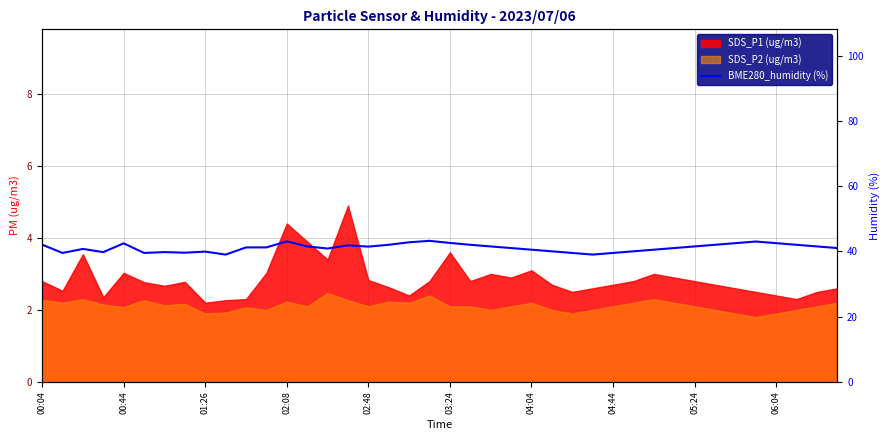

Where is the data nearest to the value 41?

23